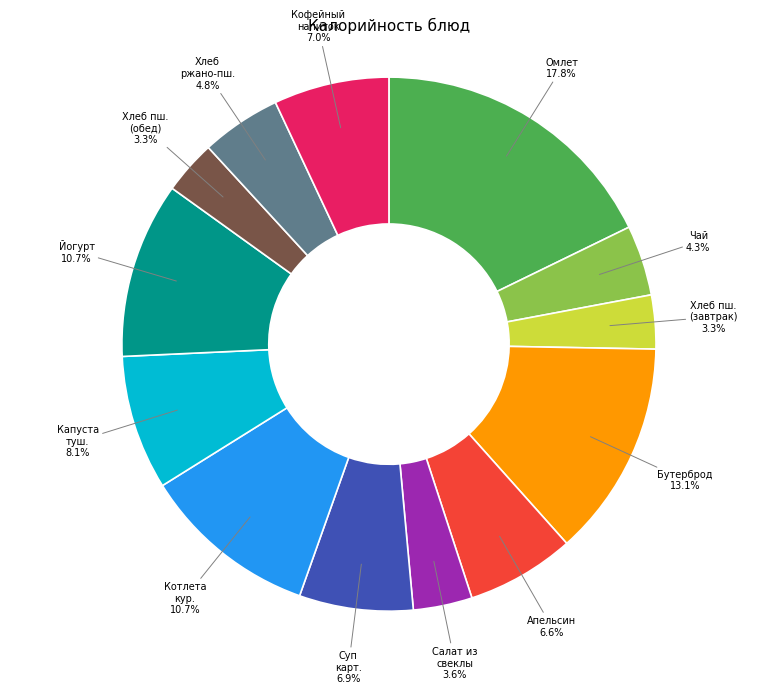

How much of the chart is everything except Йогурт 10.7%?

89.3%